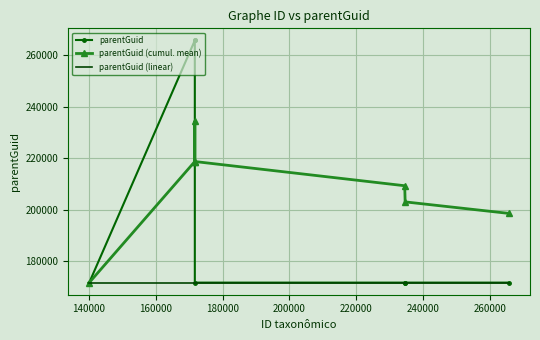

Which series has the largest total across all categories?

parentGuid (cumul. mean)